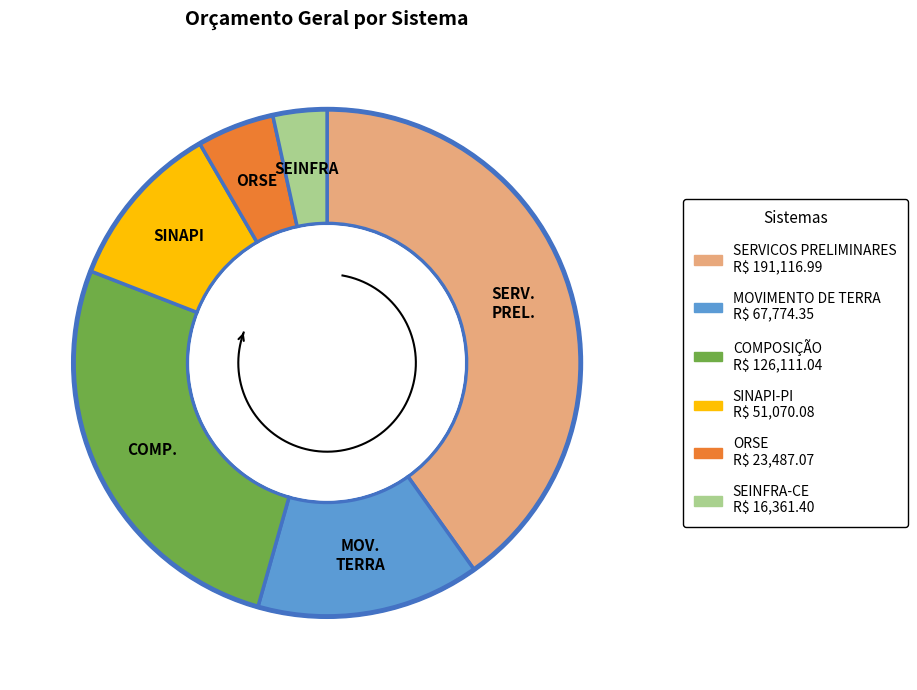

What percentage do MOVIMENTO DE TERRA and SEINFRA-CE together represent?

17.7%